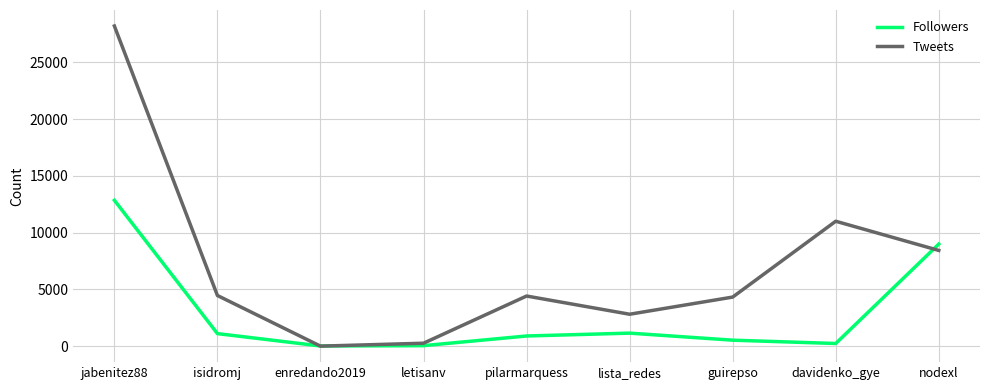

Is the value of Tweets at nodexl greater than the value of Followers at enredando2019?

Yes